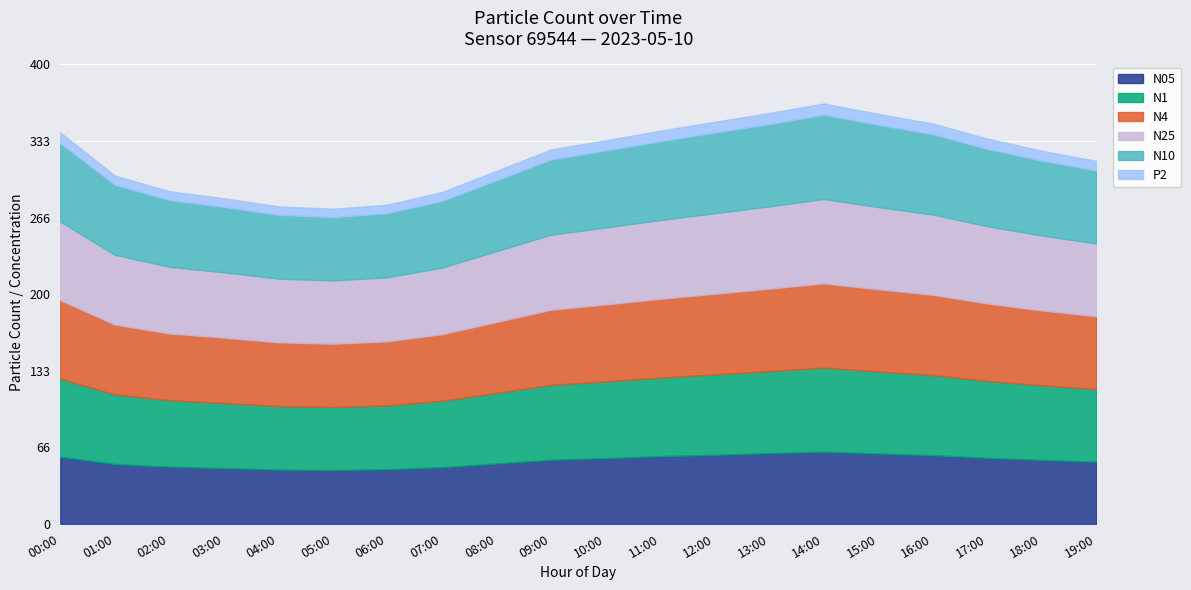

What is the label of the 1st point from the left?

00:00